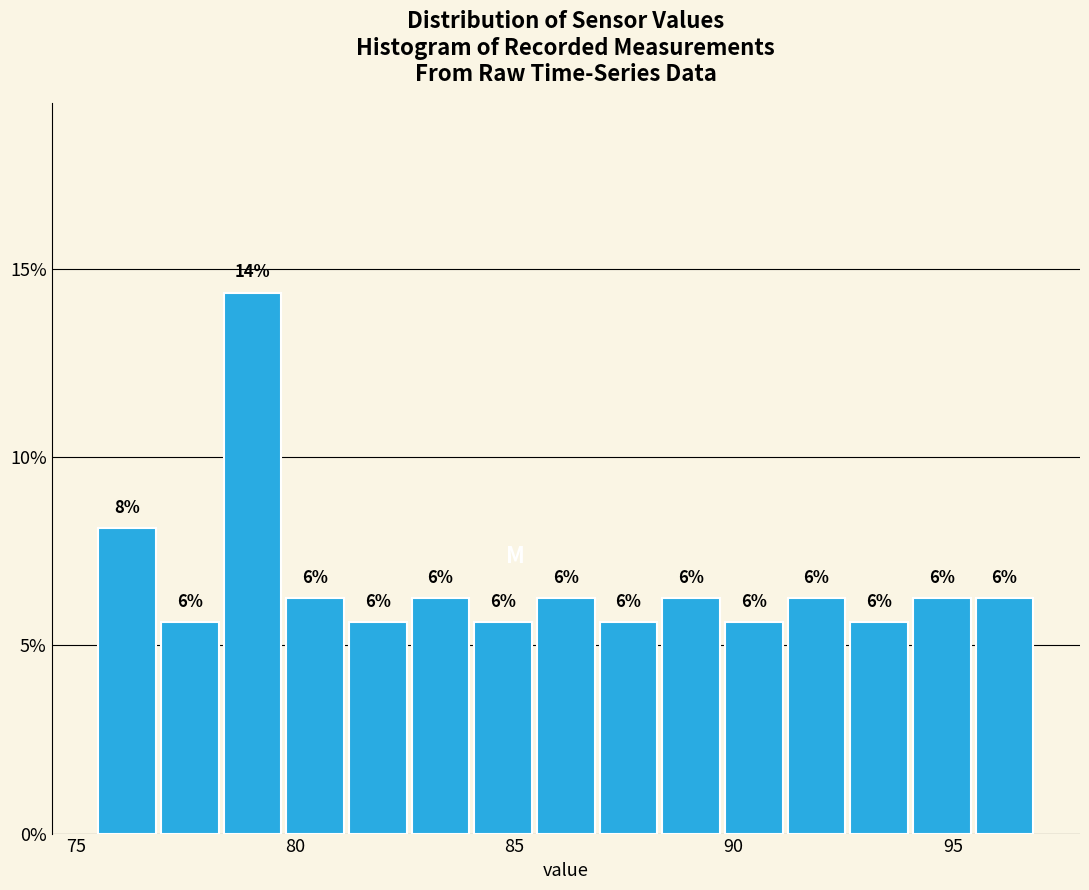

Around what value on the x-axis is the tallest bar? Give the approximate position of its centre, as read against the axis.

79.0